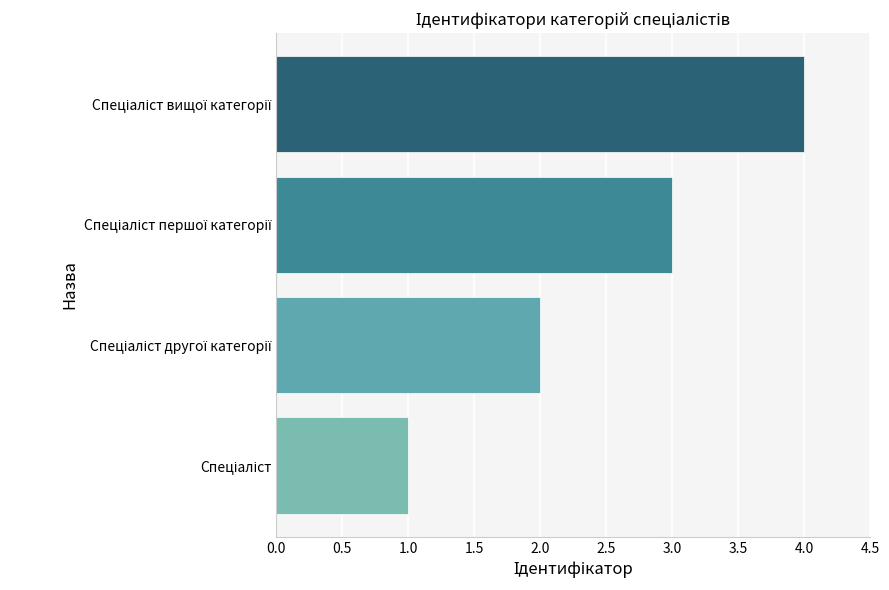

What is the sum of all values?

10